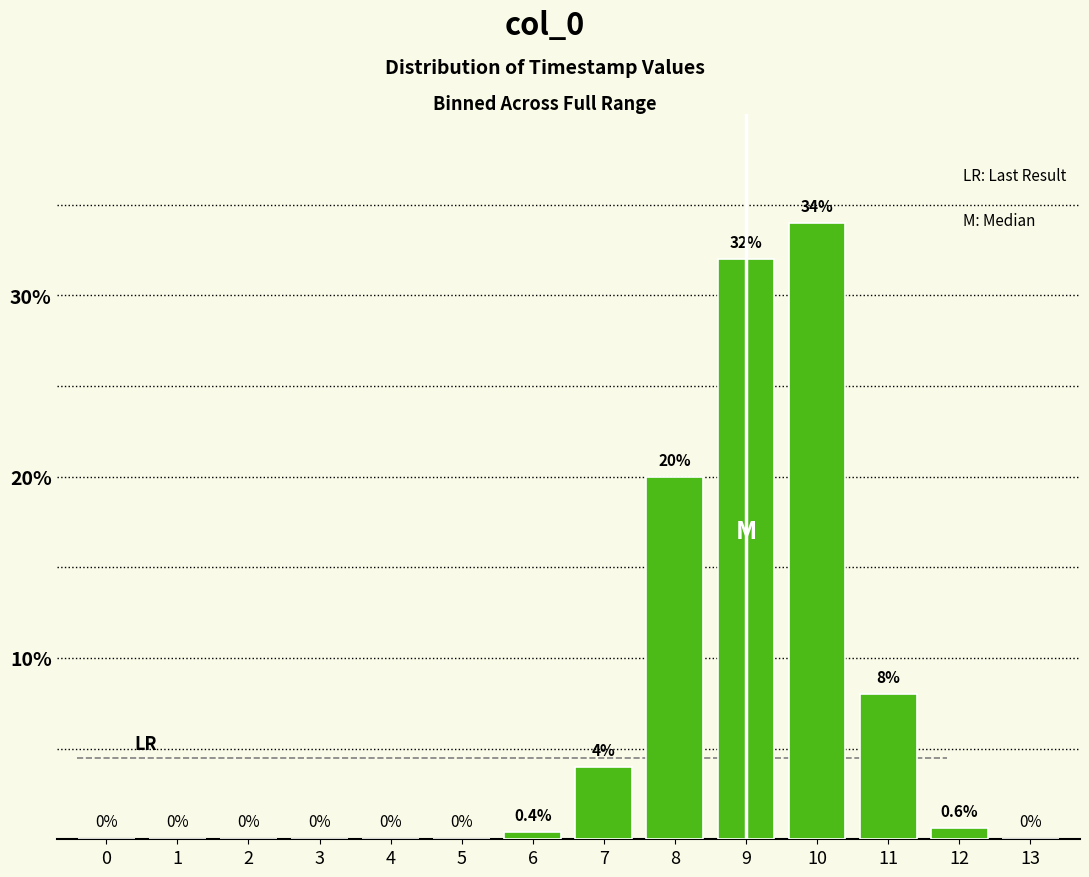

Reading left to right, extract all data points from this chart.

0=0.0	1=0.0	2=0.0	3=0.0	4=0.0	5=0.0	6=0.4	7=4.0	8=20.0	9=32.0	10=34.0	11=8.0	12=0.6	13=0.0